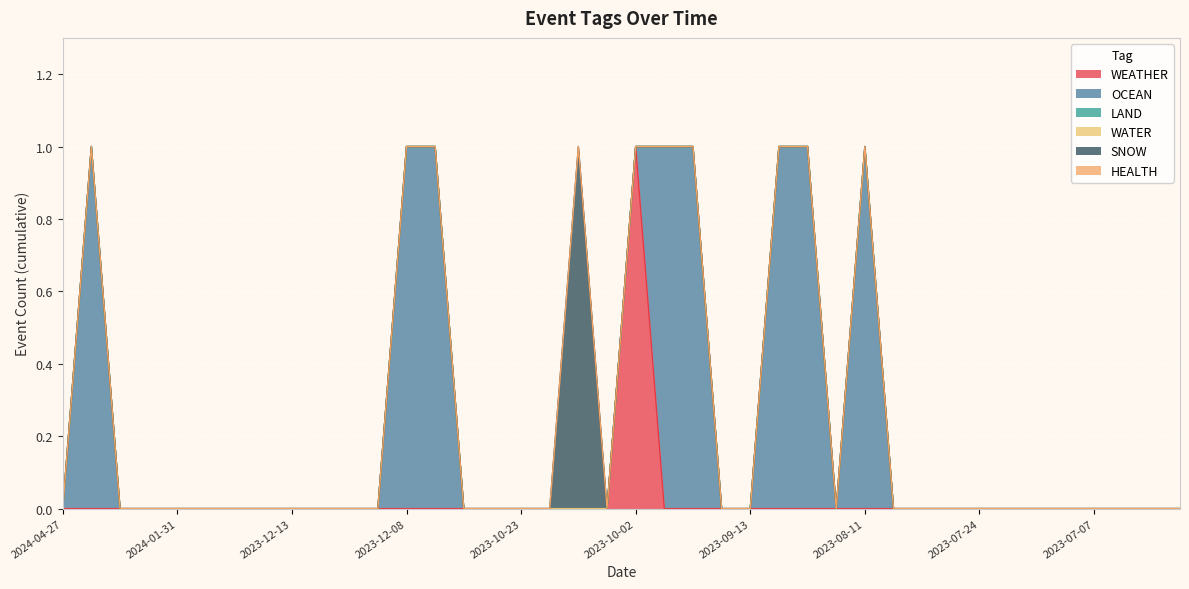

True or false: SNOW and WEATHER intersect in this chart.

False